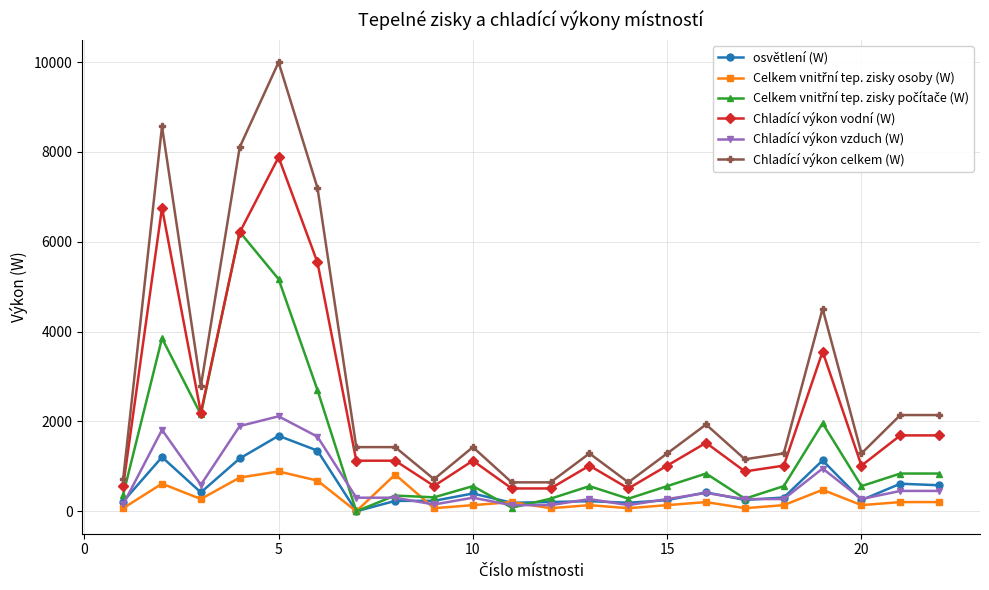

What is the maximum value for Chladící výkon celkem (W)?

9996.0